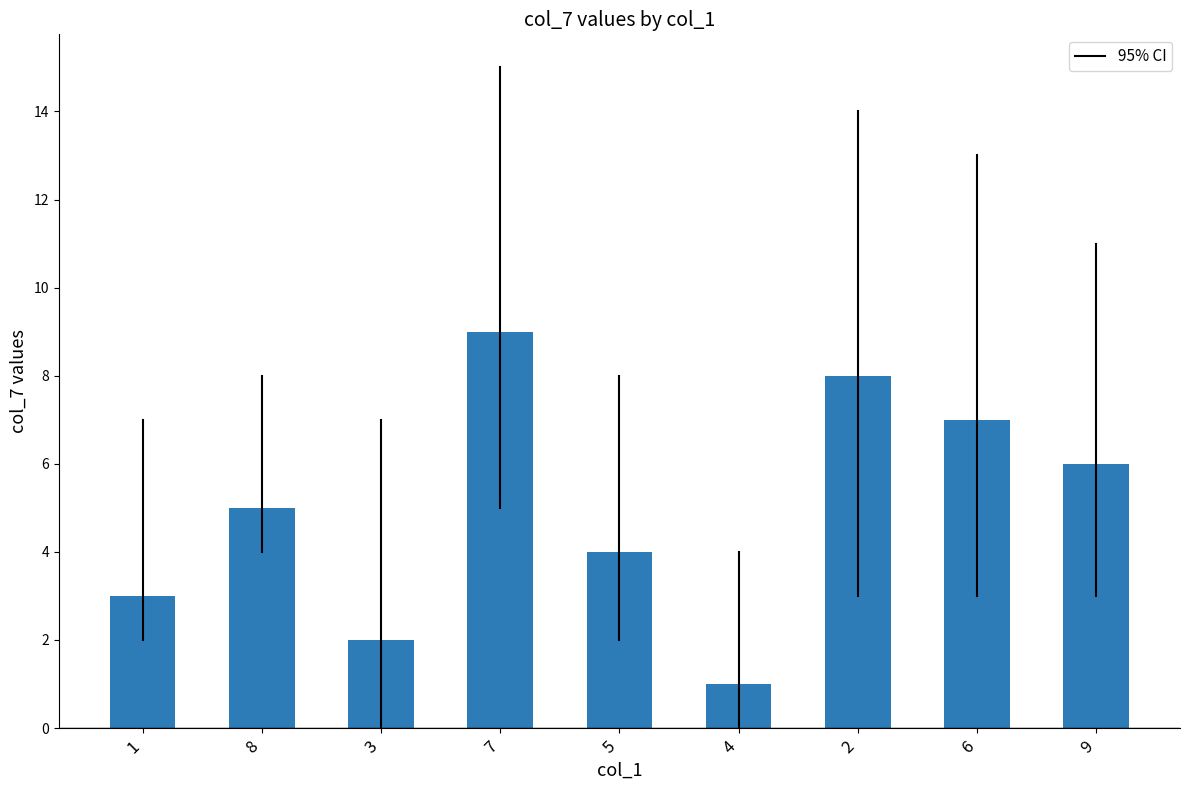

List the labels in order of value, smallest first.

4, 3, 1, 5, 8, 9, 6, 2, 7